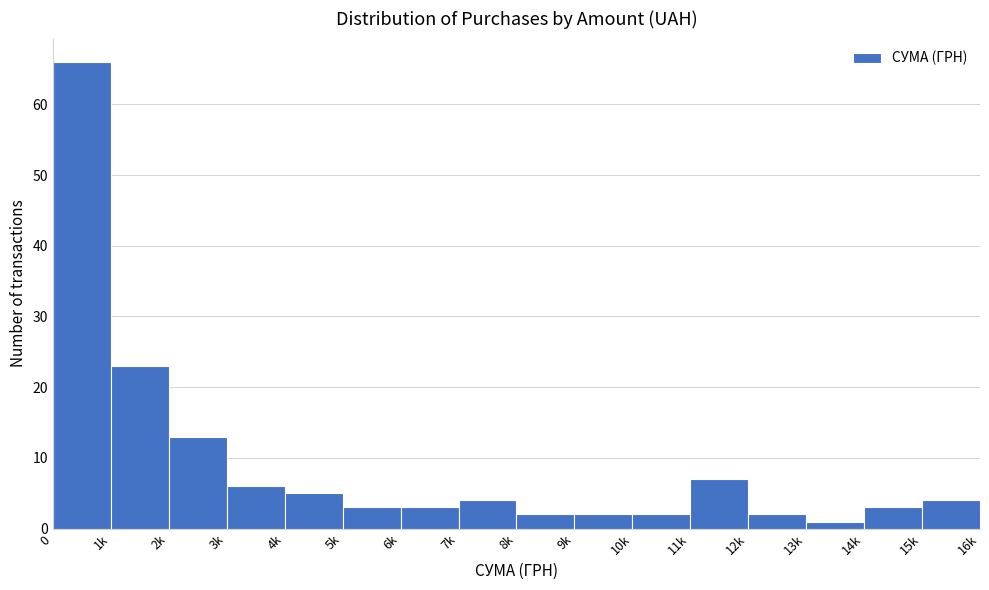

Reading left to right, what are all the values shown in this chart?

0=66	1k=23	2k=13	3k=6	4k=5	5k=3	6k=3	7k=4	8k=2	9k=2	10k=2	11k=7	12k=2	13k=1	14k=3	15k=4